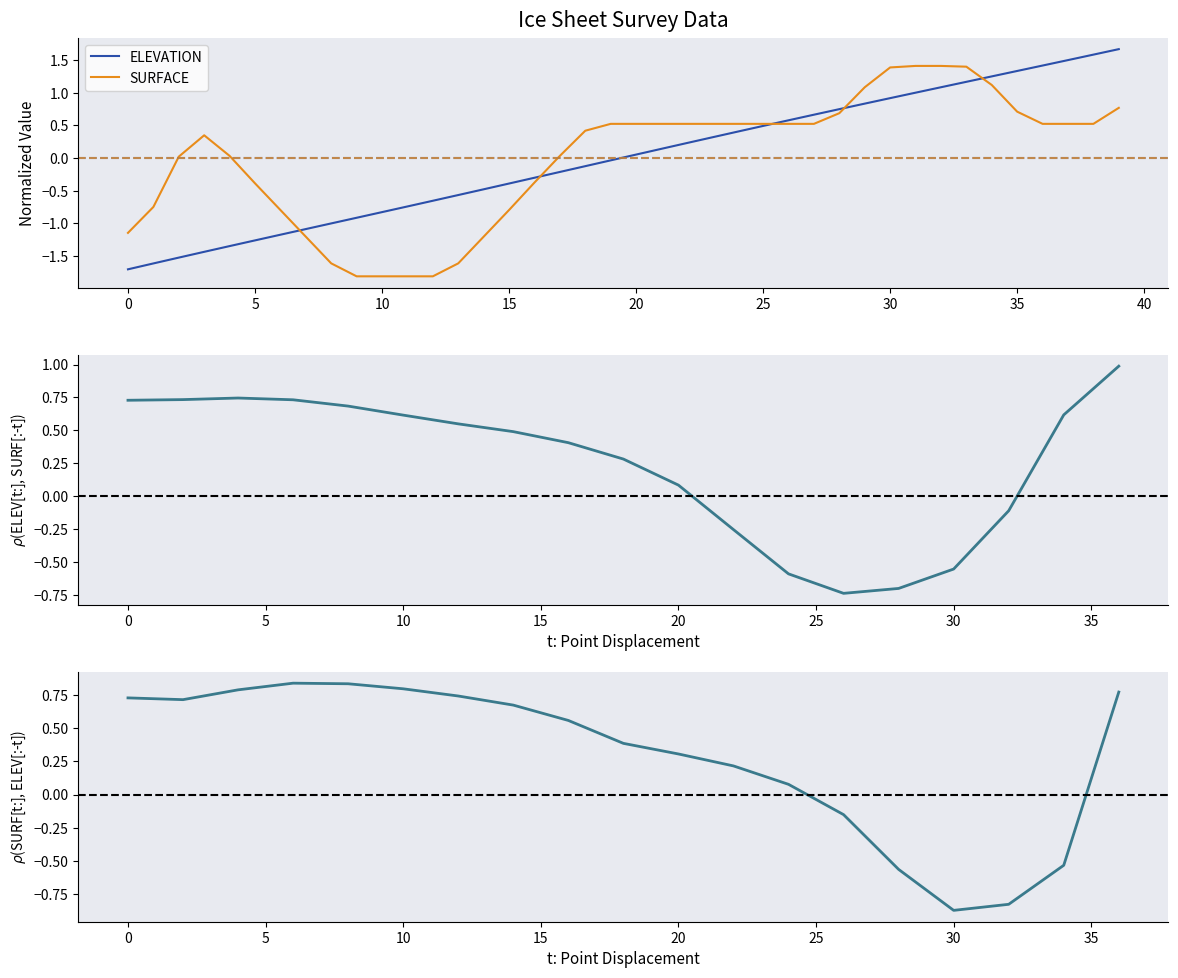

What is the minimum value for SURFACE?

-1.8